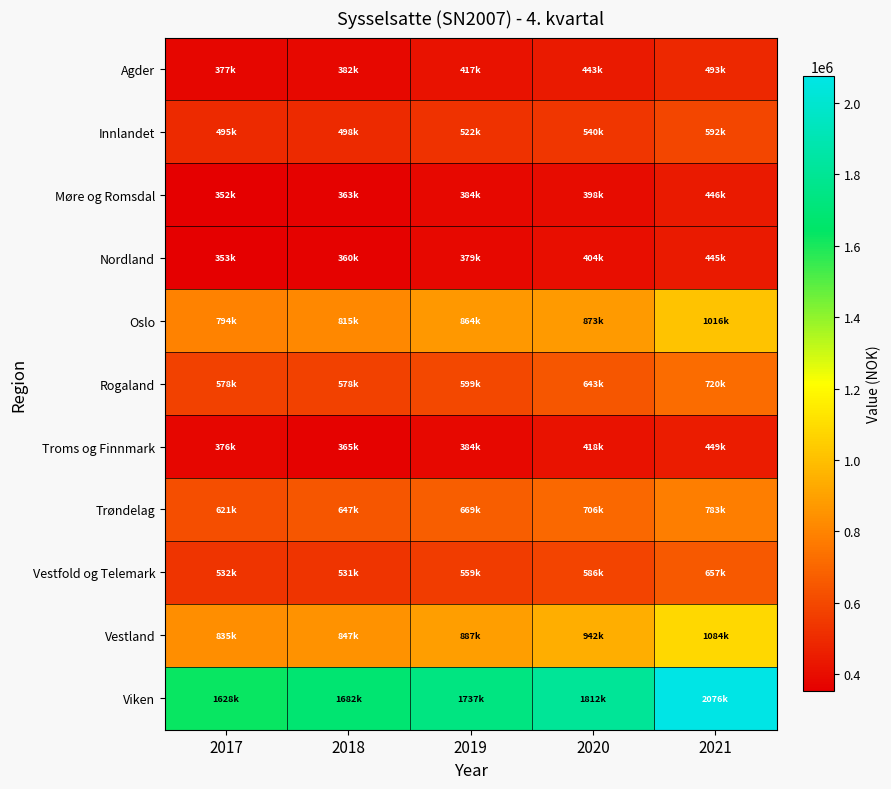

Rank the series by their maximum value, from highest to lowest.

Viken, Vestland, Oslo, Trøndelag, Rogaland, Vestfold og Telemark, Innlandet, Agder, Troms og Finnmark, Møre og Romsdal, Nordland